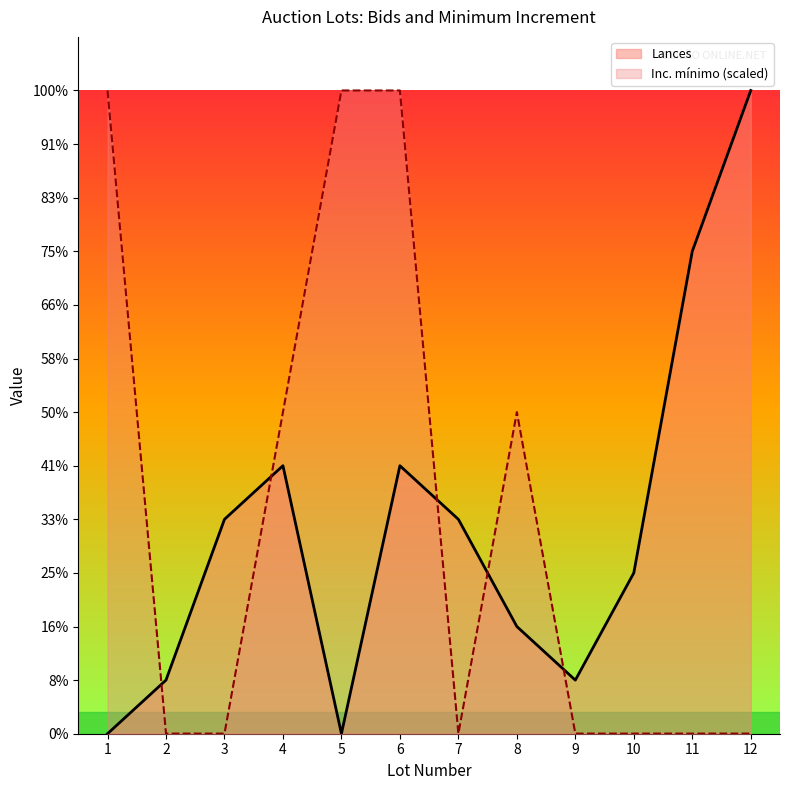

At which category is the sum across all series the highest?

6